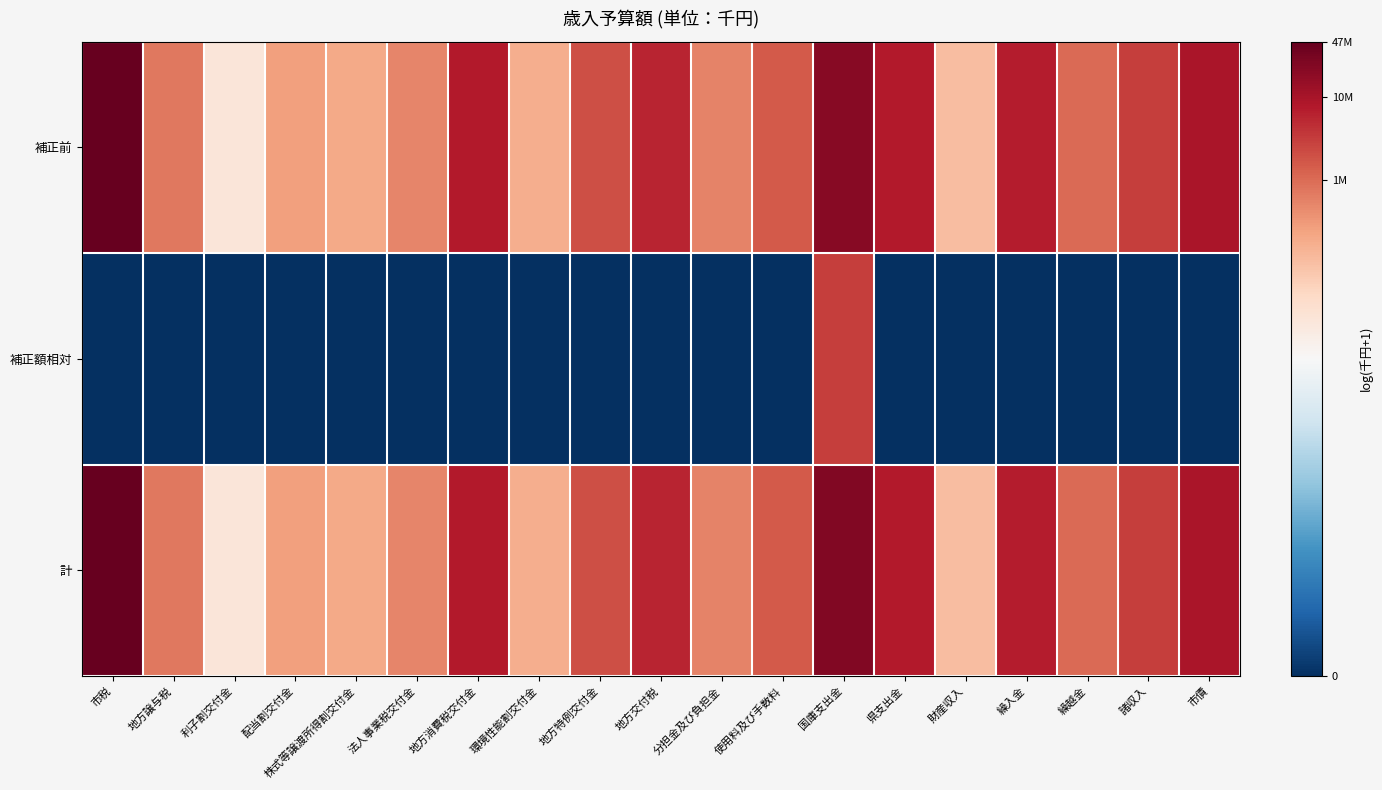

Reading left to right, extract all data points from this chart.

補正前: 市税=17.7	地方譲与税=13.5	利子割交付金=9.9	配当割交付金=12.4	株式等譲渡所得割交付金=12.2	法人事業税交付金=13.1	地方消費税交付金=15.9	環境性能割交付金=12.0	地方特例交付金=14.5	地方交付税=15.6	分担金及び負担金=13.2	使用料及び手数料=14.2	国庫支出金=16.9	県支出金=15.8	財産収入=11.5	繰入金=15.8	繰越金=13.8	諸収入=14.9	市債=16.0
補正額相対: 市税=0.0	地方譲与税=0.0	利子割交付金=0.0	配当割交付金=0.0	株式等譲渡所得割交付金=0.0	法人事業税交付金=0.0	地方消費税交付金=0.0	環境性能割交付金=0.0	地方特例交付金=0.0	地方交付税=0.0	分担金及び負担金=0.0	使用料及び手数料=0.0	国庫支出金=14.9	県支出金=0.0	財産収入=0.0	繰入金=0.0	繰越金=0.0	諸収入=0.0	市債=0.0
計: 市税=17.7	地方譲与税=13.5	利子割交付金=9.9	配当割交付金=12.4	株式等譲渡所得割交付金=12.2	法人事業税交付金=13.1	地方消費税交付金=15.9	環境性能割交付金=12.0	地方特例交付金=14.5	地方交付税=15.6	分担金及び負担金=13.2	使用料及び手数料=14.2	国庫支出金=17.0	県支出金=15.8	財産収入=11.5	繰入金=15.8	繰越金=13.8	諸収入=14.9	市債=16.0